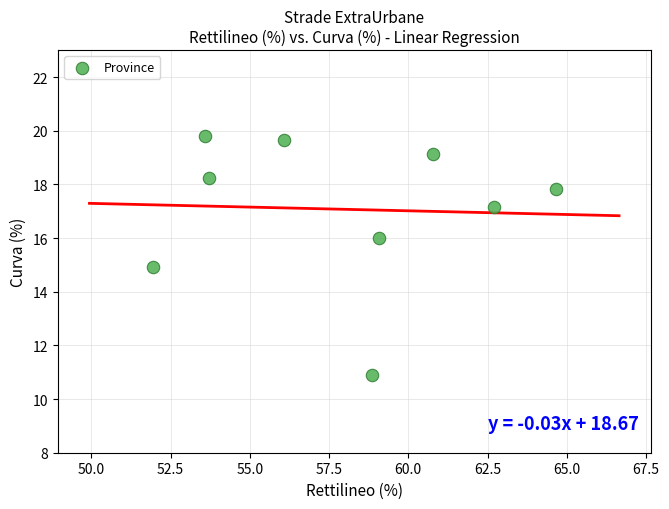

What is the average X value?

57.9